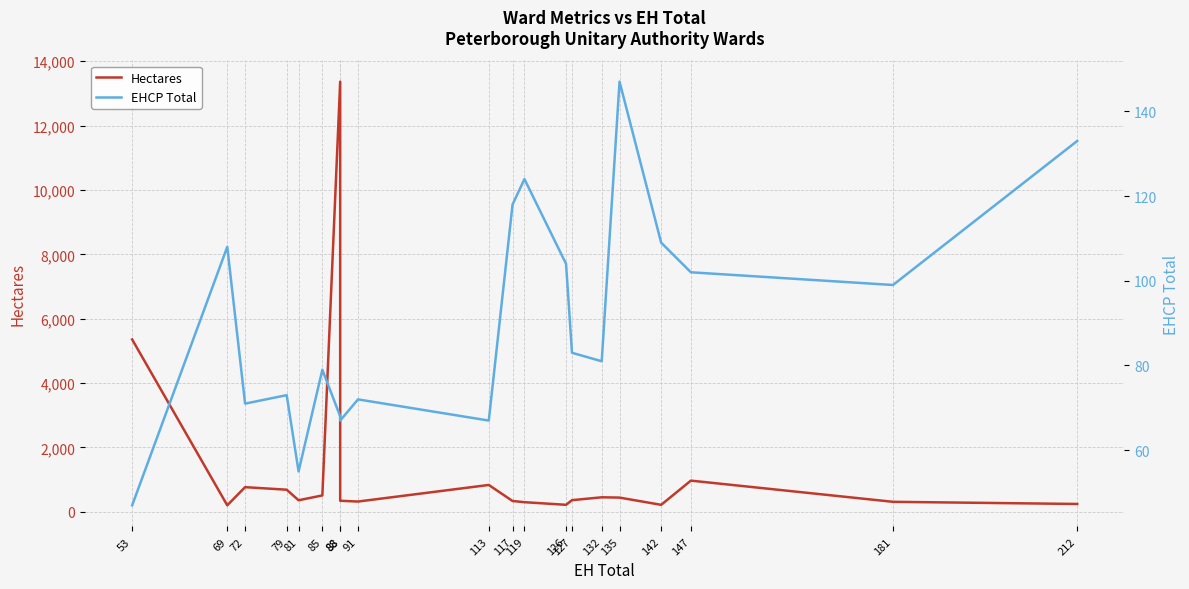

What is the maximum value for EHCP Total?

147.0